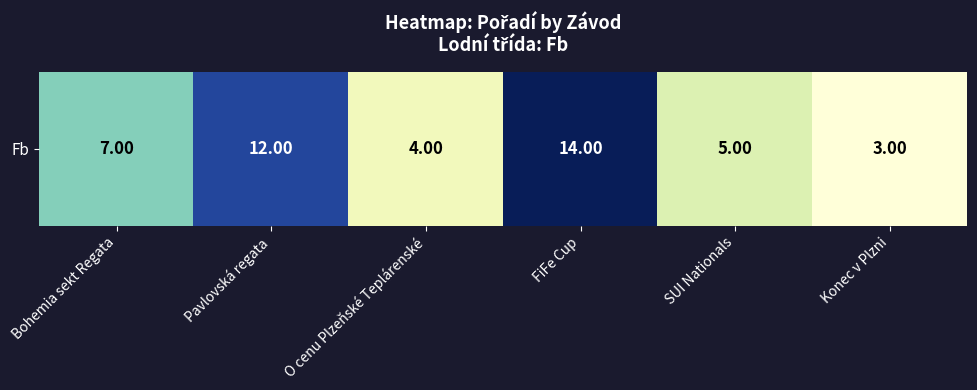

What is the difference between the maximum and minimum values?

11